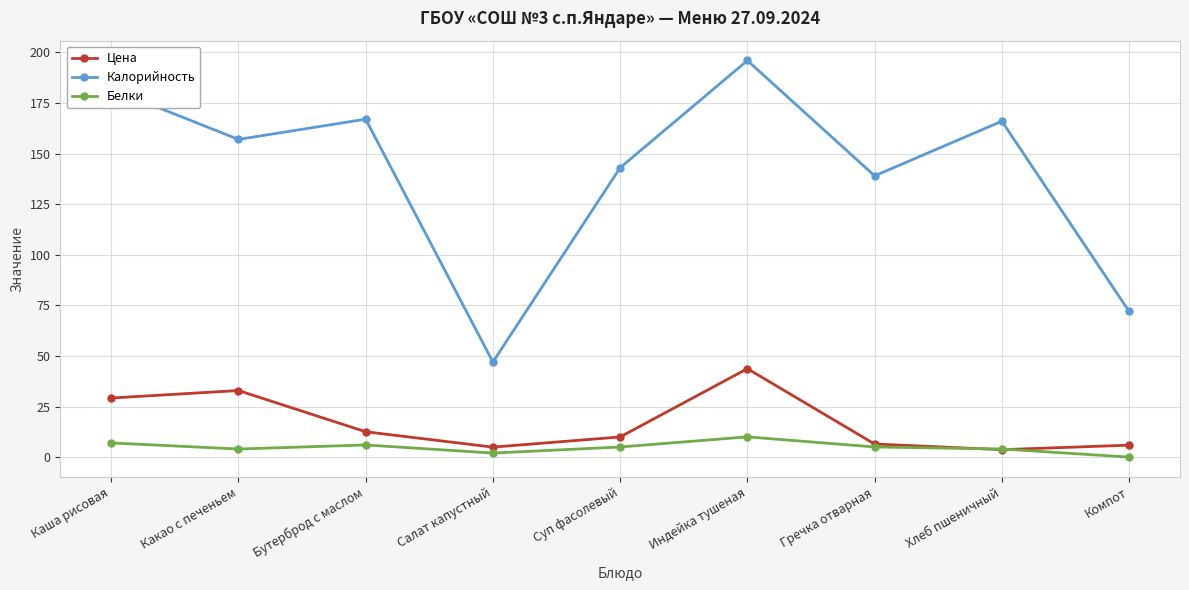

What is the label of the 2nd point from the right?

Хлеб пшеничный